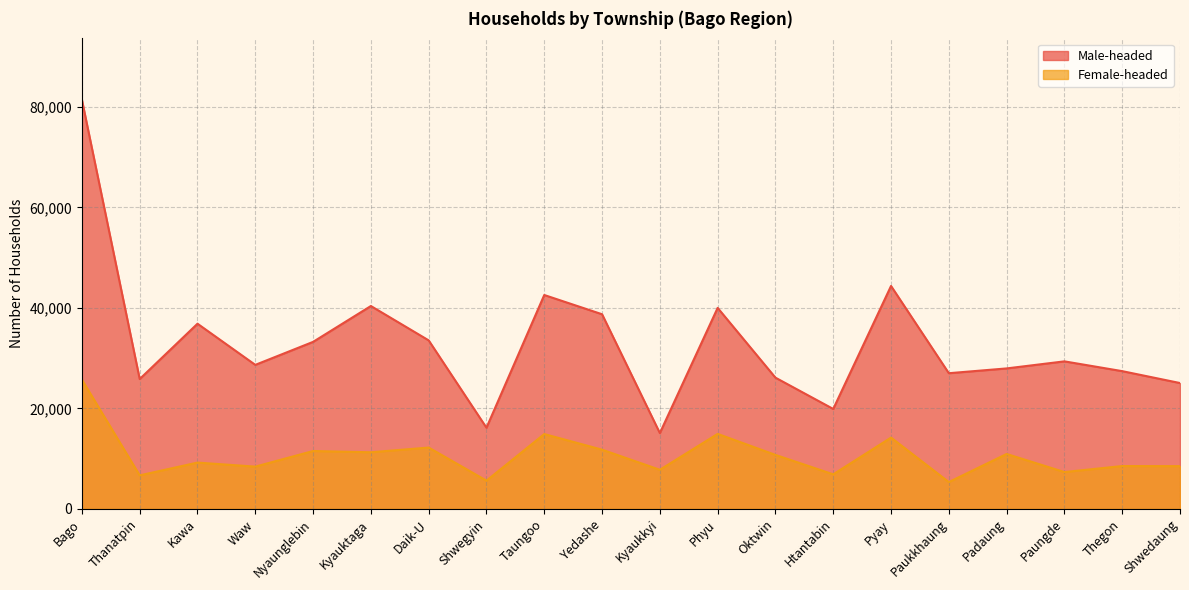

What is the sum of the Male-headed values at Pyay and Paungde?

73723